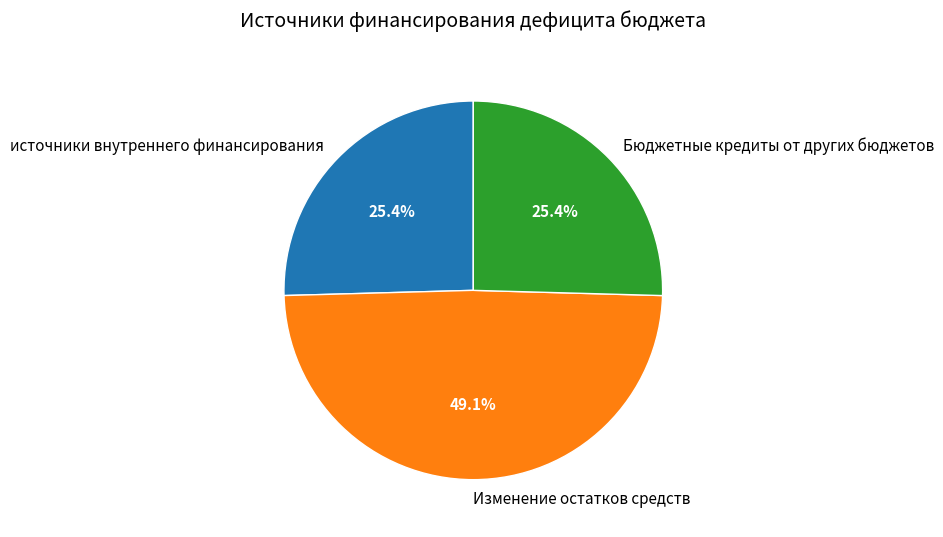

How many slices are in this pie chart?

3